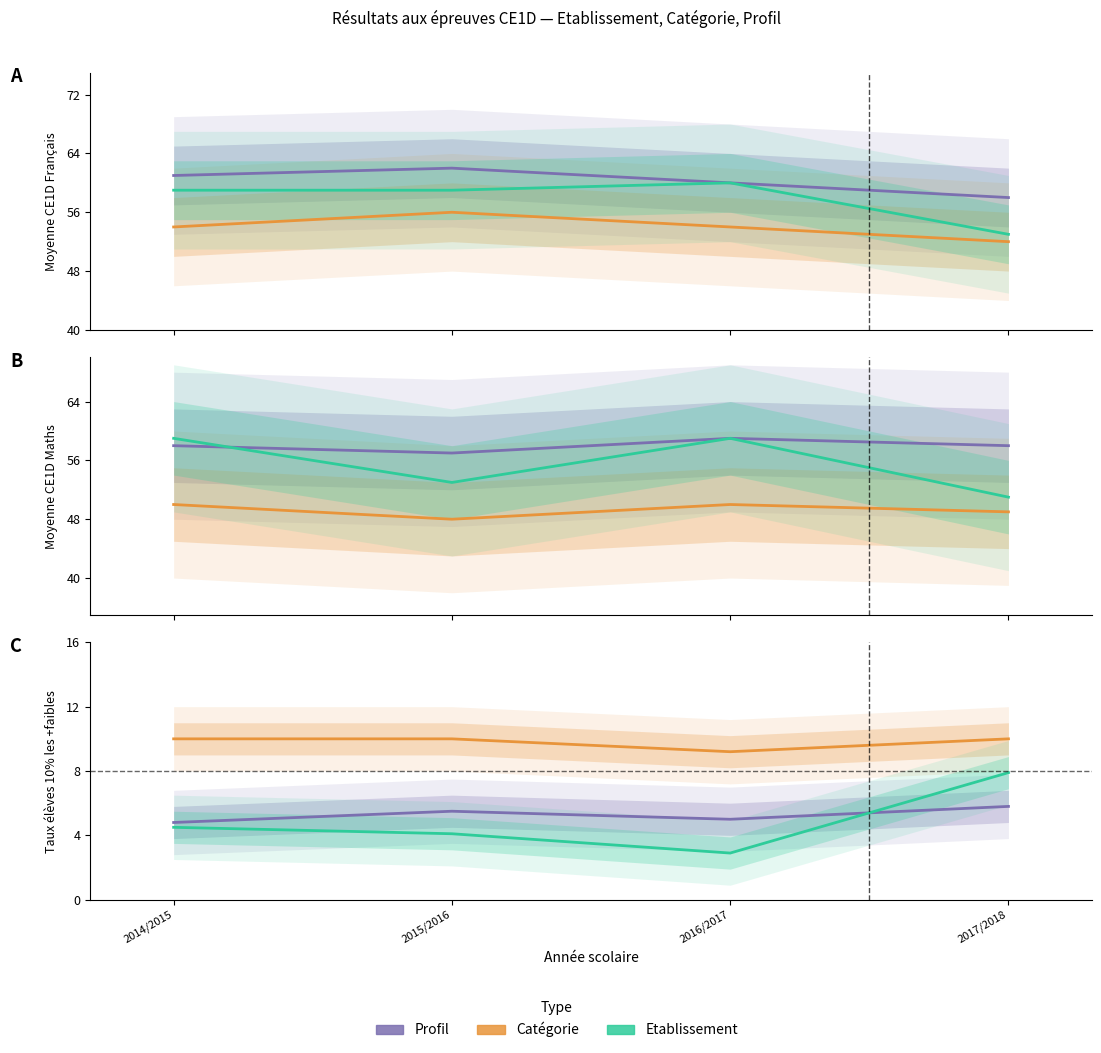

Rank the series at 2016/2017 from lowest to highest value.

Etablissement, Profil, Categorie